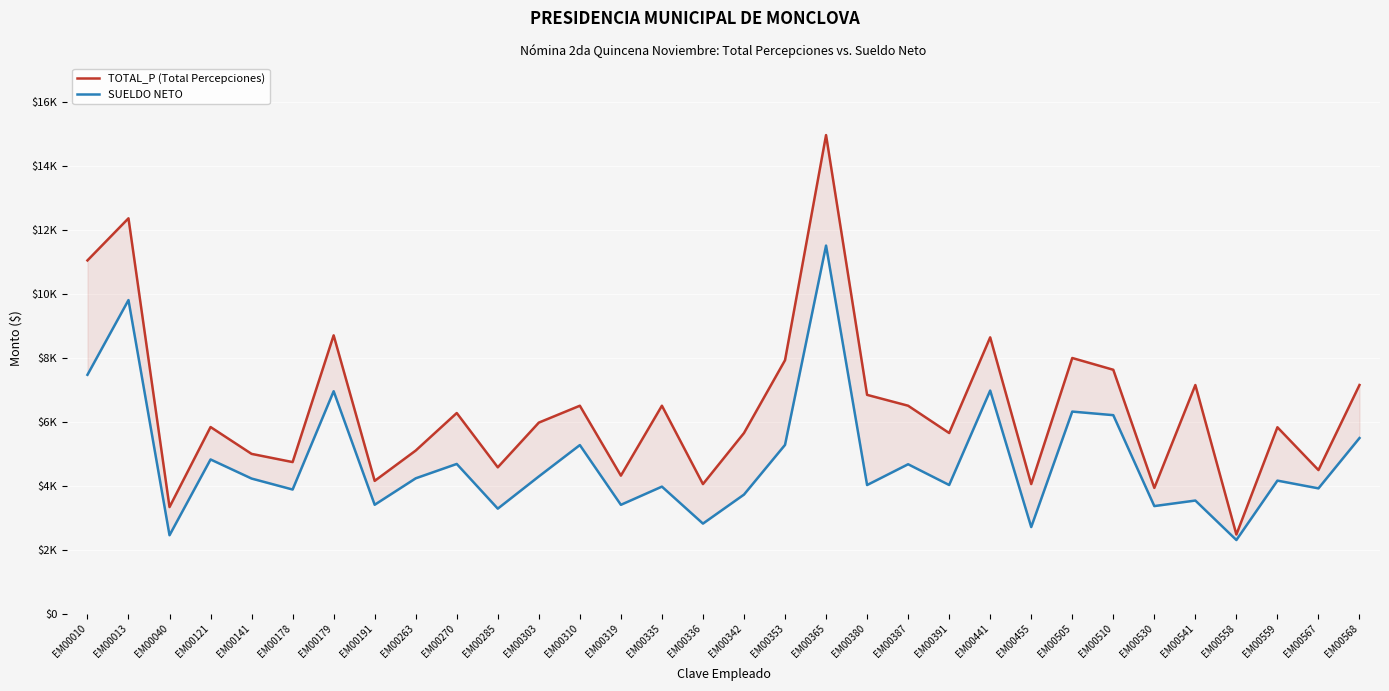

Reading left to right, transcribe all the data shown in this chart.

TOTAL_P (Total Percepciones): EM00010=11052.0	EM00013=12369.5	EM00040=3336.0	EM00121=5840.0	EM00141=5000.0	EM00178=4743.5	EM00179=8708.5	EM00191=4155.0	EM00263=5104.0	EM00270=6278.0	EM00285=4579.5	EM00303=5978.0	EM00310=6506.5	EM00319=4319.5	EM00335=6506.5	EM00336=4055.0	EM00342=5652.5	EM00353=7930.0	EM00365=14973.0	EM00380=6846.5	EM00387=6506.5	EM00391=5652.5	EM00441=8645.5	EM00455=4055.0	EM00505=7999.5	EM00510=7631.1	EM00530=3935.0	EM00541=7154.1	EM00558=2477.0	EM00559=5832.5	EM00567=4493.5	EM00568=7154.1
SUELDO NETO: EM00010=7473.5	EM00013=9811.5	EM00040=2454.5	EM00121=4825.5	EM00141=4228.0	EM00178=3884.5	EM00179=6959.5	EM00191=3408.0	EM00263=4235.5	EM00270=4685.0	EM00285=3286.5	EM00303=4293.5	EM00310=5275.5	EM00319=3406.5	EM00335=3975.5	EM00336=2819.0	EM00342=3726.5	EM00353=5281.0	EM00365=11516.0	EM00380=4025.0	EM00387=4675.5	EM00391=4026.5	EM00441=6980.5	EM00455=2710.5	EM00505=6323.0	EM00510=6211.1	EM00530=3367.0	EM00541=3540.1	EM00558=2305.0	EM00559=4163.5	EM00567=3921.0	EM00568=5495.1